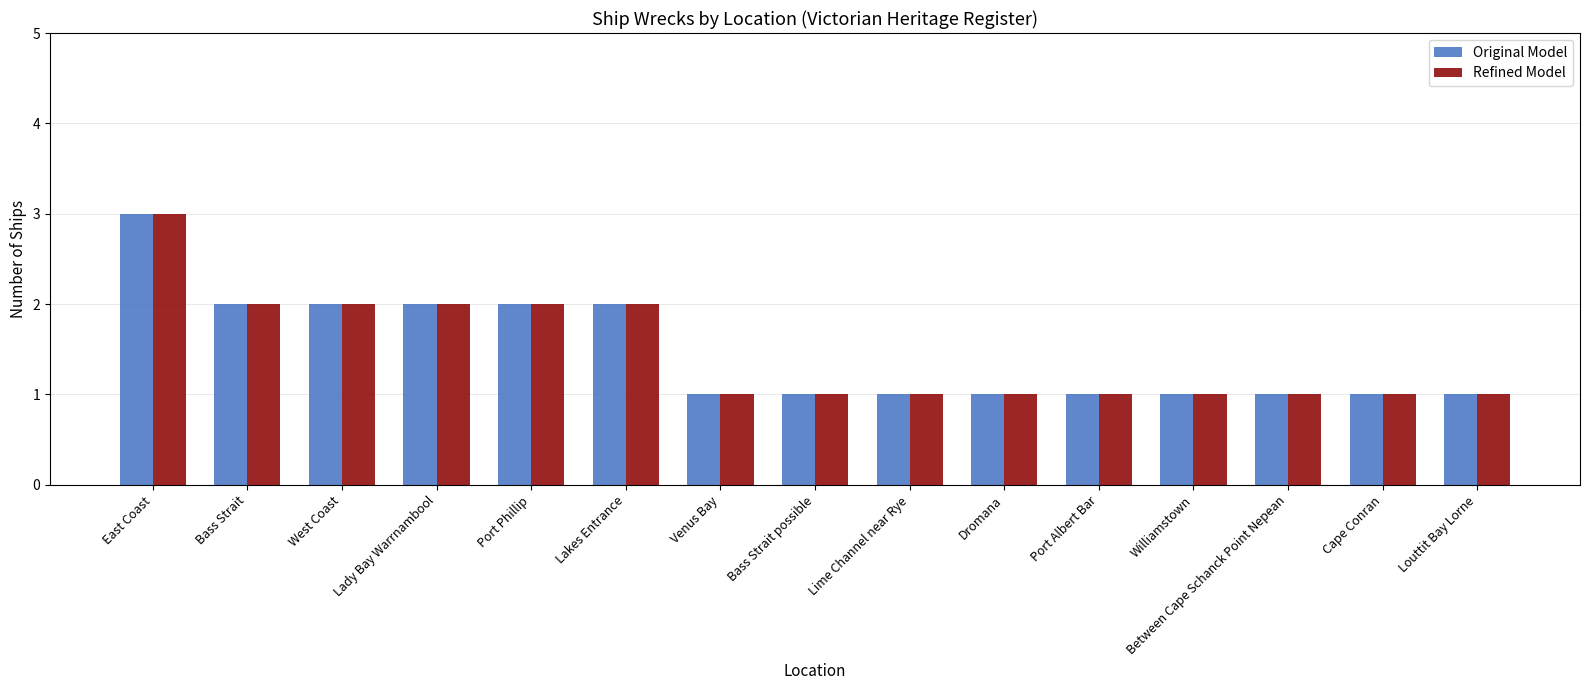

How many Original Model values are between 1 and 2?

14